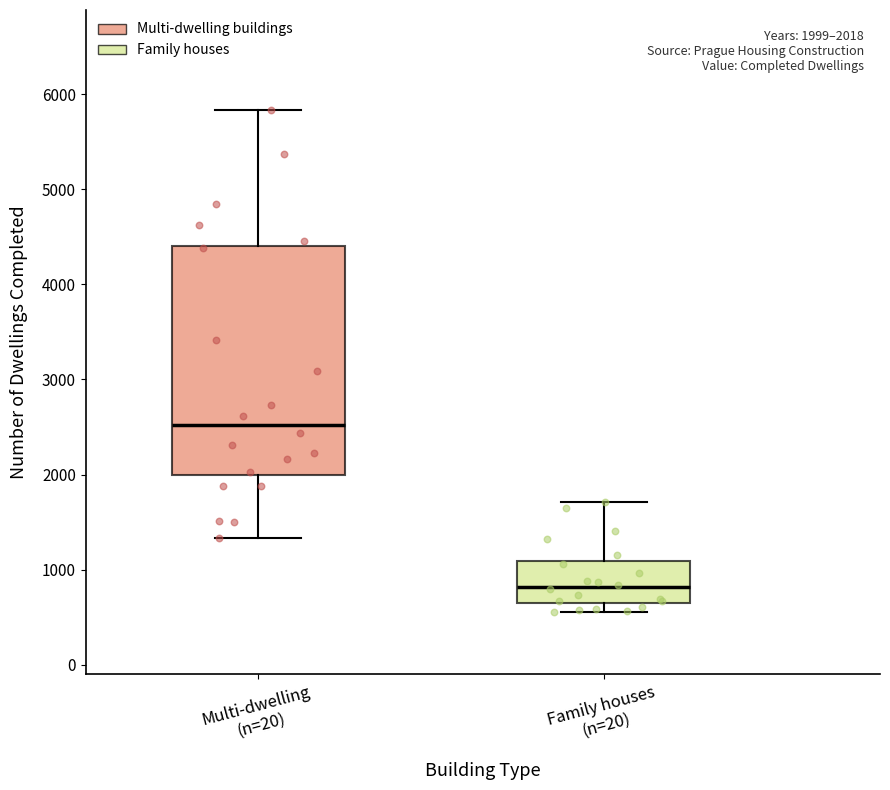

Which box's median line is the highest?

Multi-dwelling (n=20)